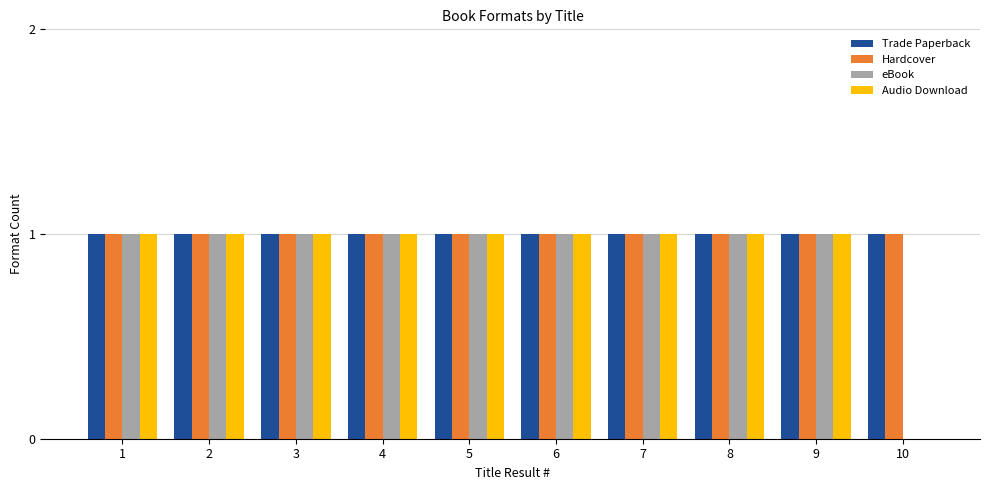

Is it true that Hardcover equals 1 at 6?

True